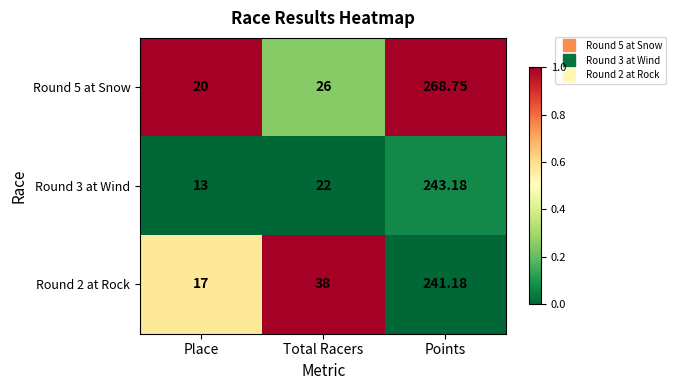

At which category is the sum across all series the highest?

Points